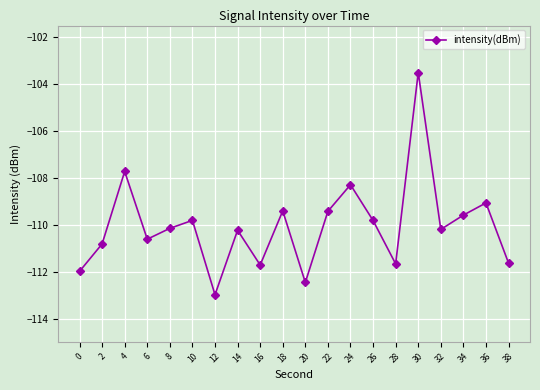

Which category has the lowest value across all series?

12